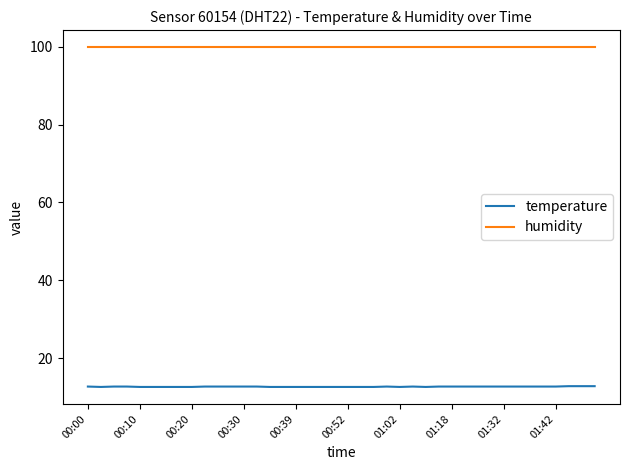

True or false: humidity and temperature cross at least once.

False